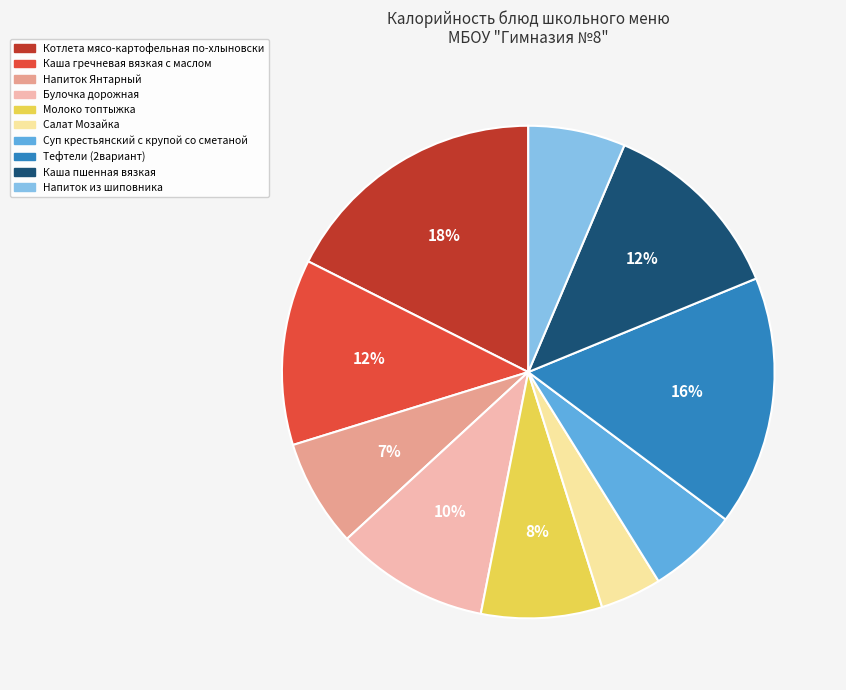

The Каша гречневая вязкая с маслом slice represents 1% of the pie. True or false?

False